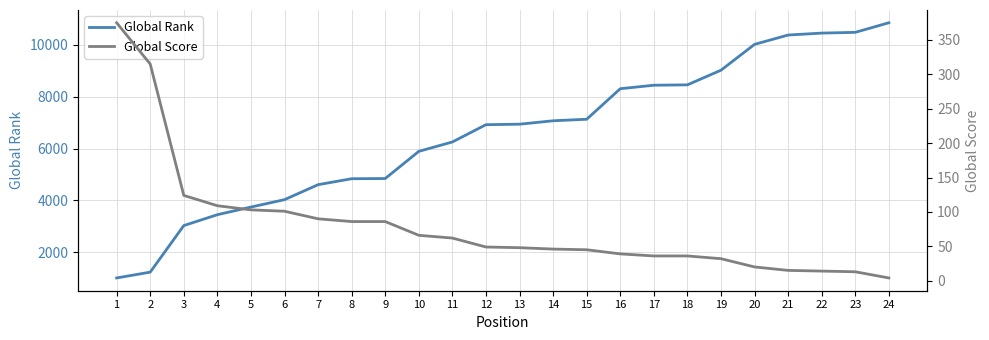

Is the value of Global Rank at 1 greater than the value of Global Score at 4?

Yes